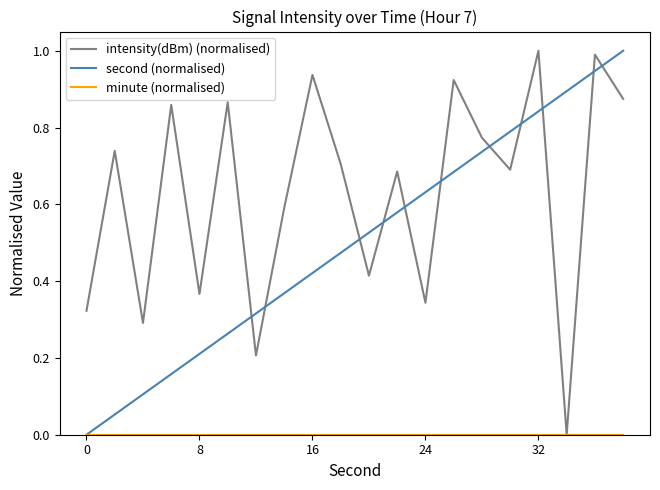

True or false: intensity(dBm) (normalised) has more than 0 points higher than both neighbors.

True